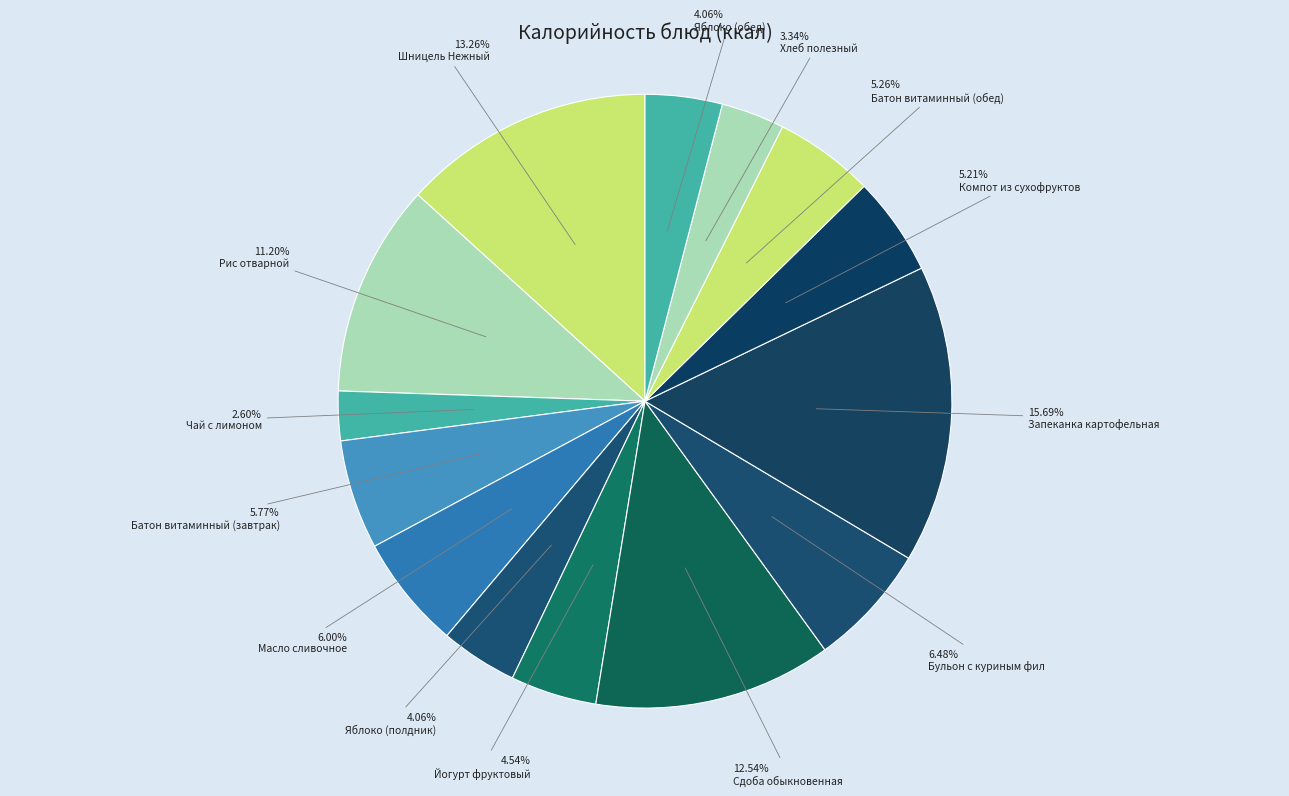

How many segments does this pie chart have?

14